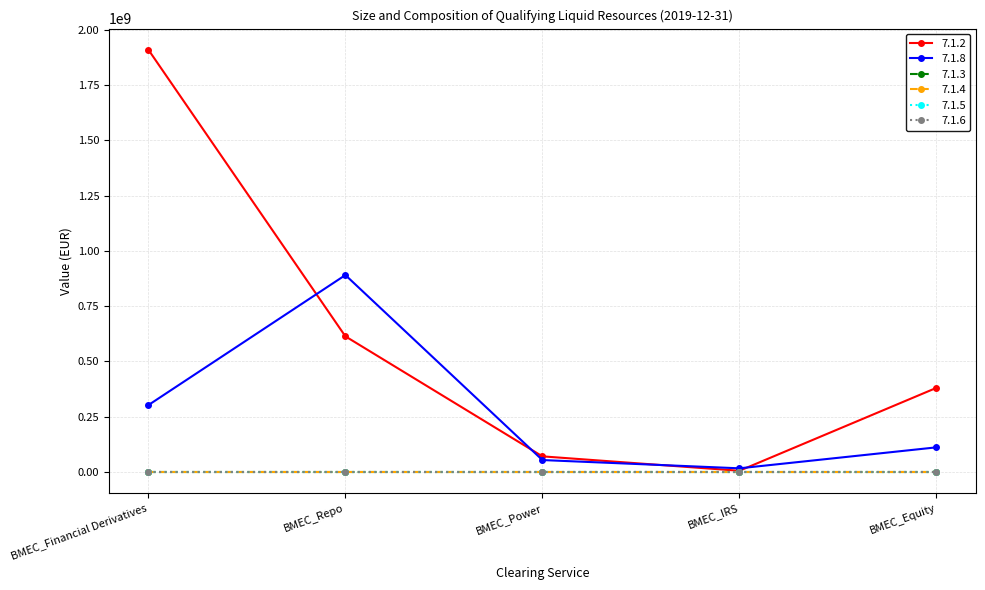

Does the chart have visible grid lines?

Yes